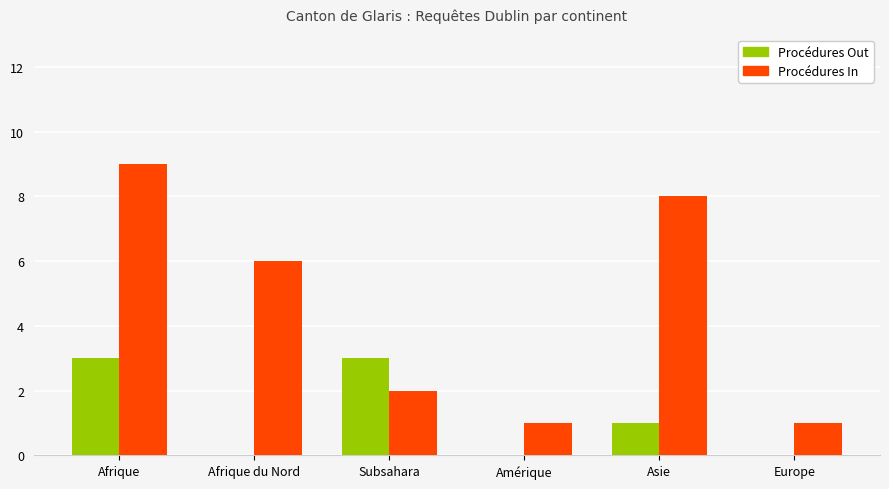

Count the number of categories in the chart.

6